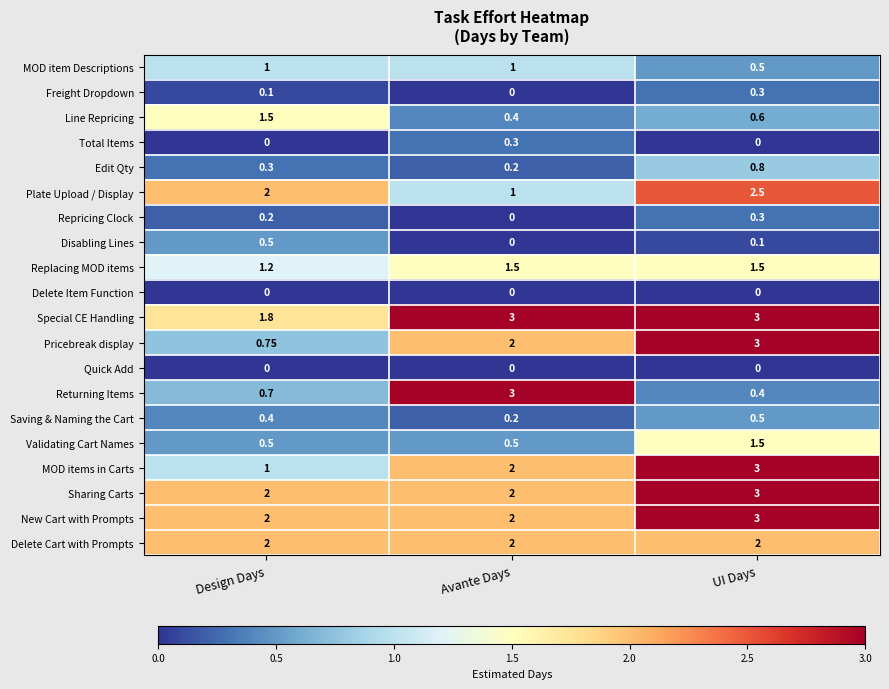

Which series has the widest spread of values?

Returning Items